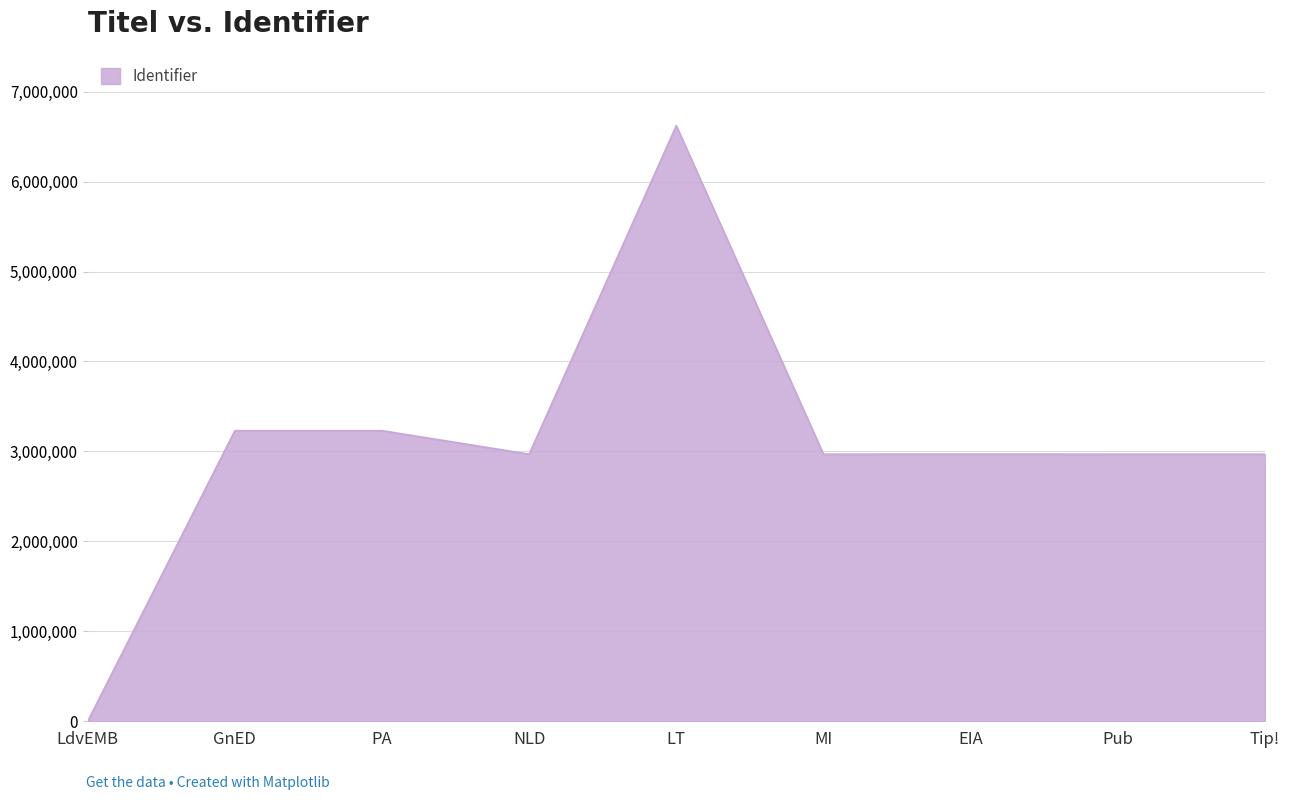

At which label does the data first exceed 2969342?

GnED